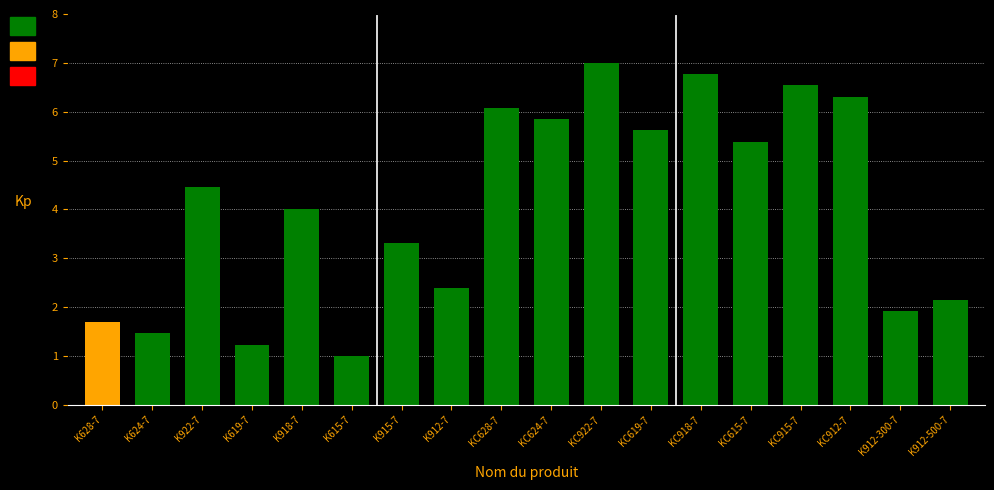

What is the value of the 11th bar from the left?

7.0